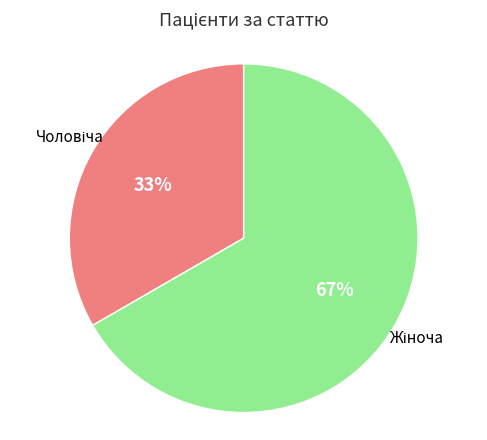

How many slices are in this pie chart?

2